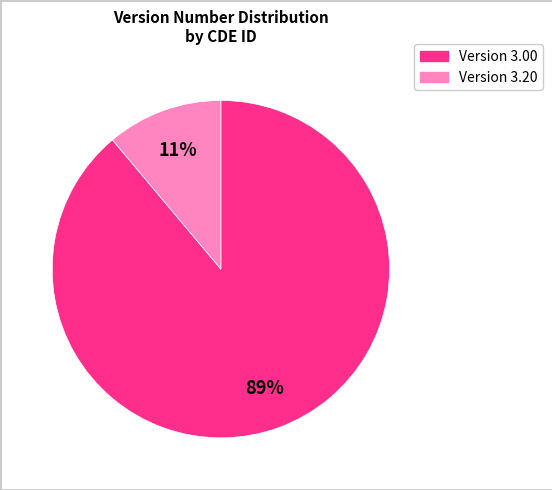

Is there a majority slice in this chart?

Yes